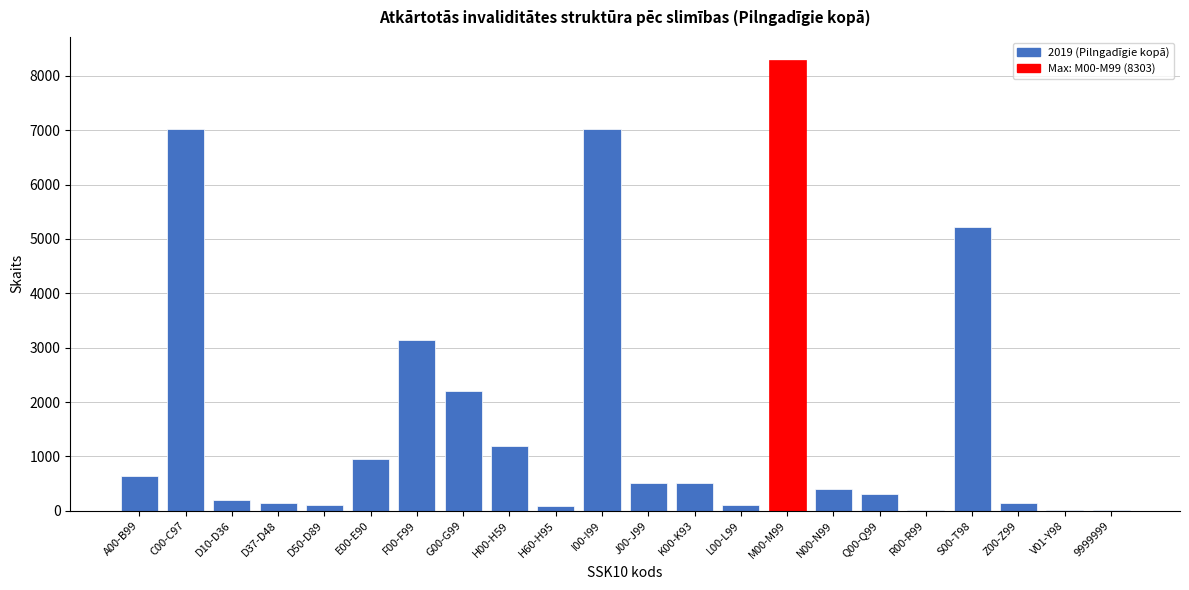

Which has a higher value, C00-C97 or N00-N99?

C00-C97